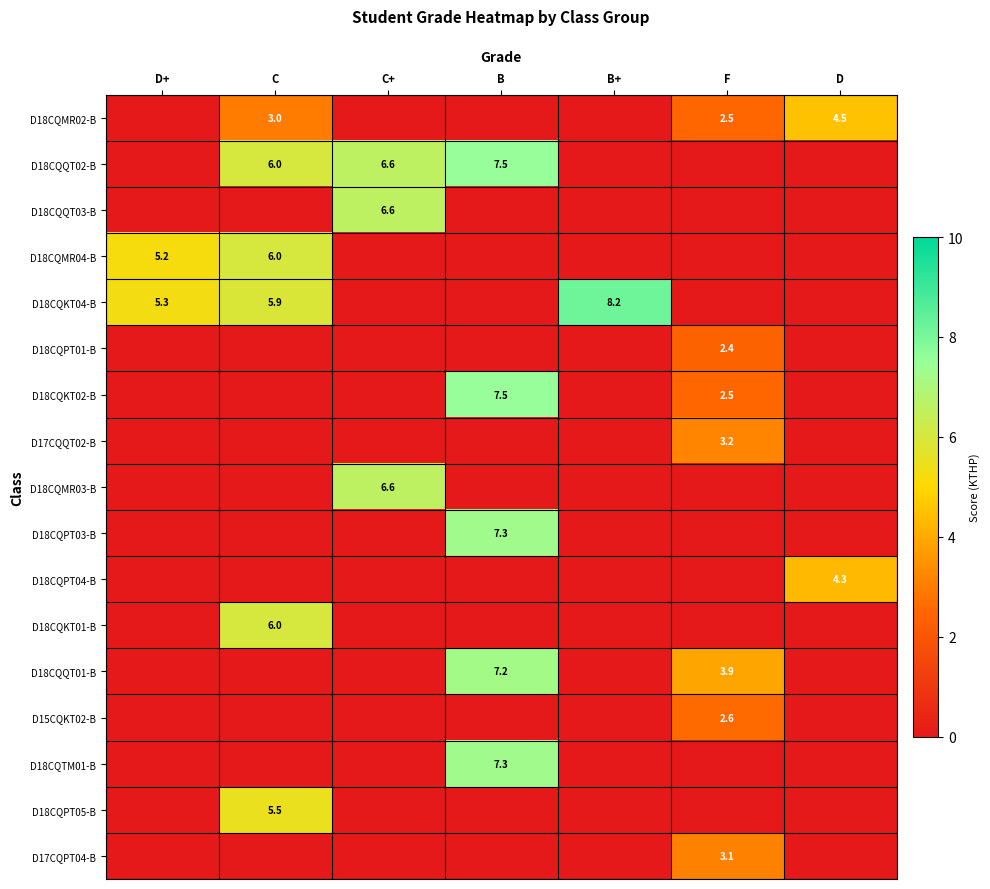

Is it true that D18CQPT05-B equals 5.5 at C?

True